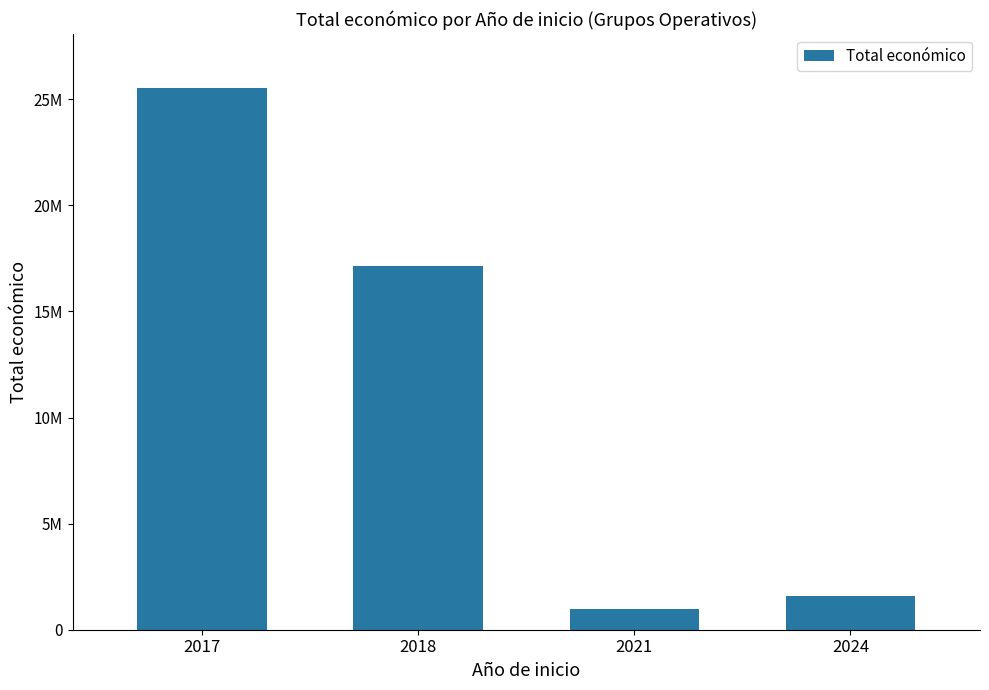

What is the ratio of the value at 2024 to the value at 2021?

1.6